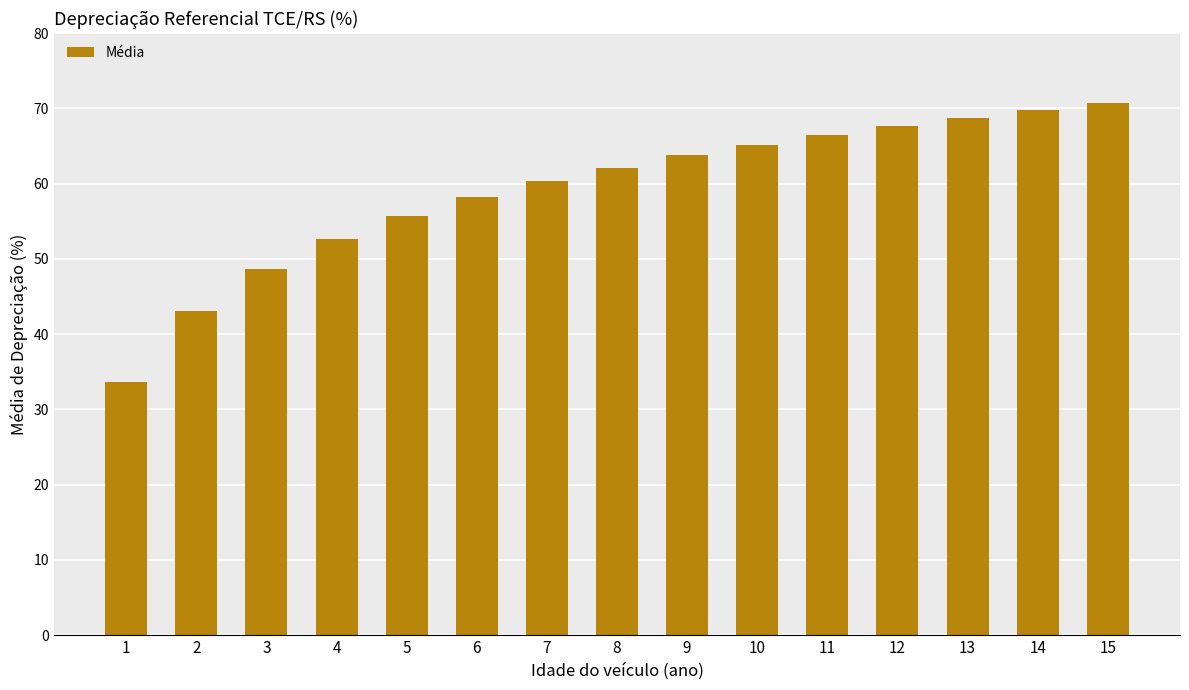

The value at 4 is 52.6. True or false?

True